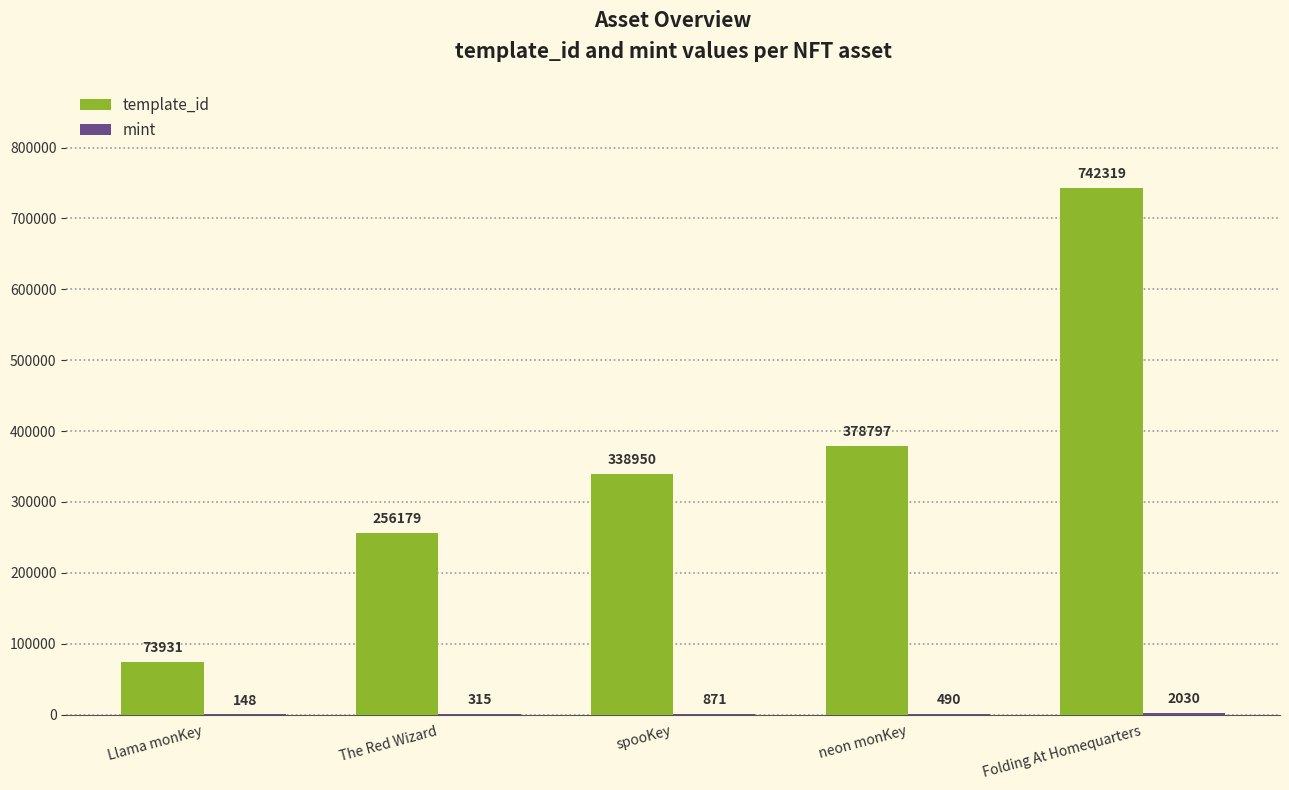

Which series has the largest total across all categories?

template_id